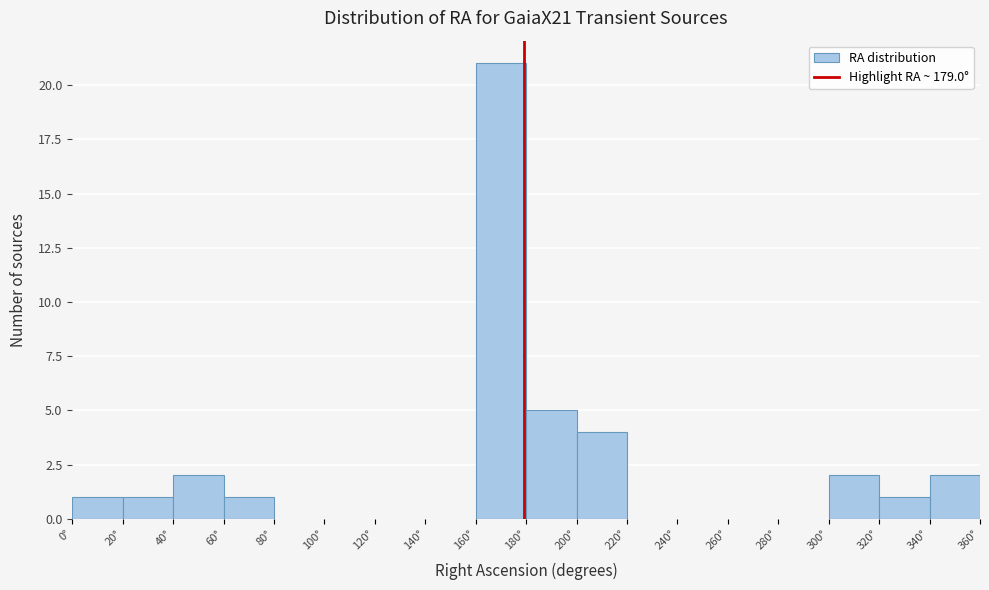

Reading left to right, transcribe this chart: for each bar, give the range it covers on the x-axis and its height. The values are not printed on the chart, so give them approximately, as read against the axis.

0 to 20: 1
20 to 40: 1
40 to 60: 2
60 to 80: 1
80 to 100: 0
100 to 120: 0
120 to 140: 0
140 to 160: 0
160 to 180: 21
180 to 200: 5
200 to 220: 4
220 to 240: 0
240 to 260: 0
260 to 280: 0
280 to 300: 0
300 to 320: 2
320 to 340: 1
340 to 360: 2